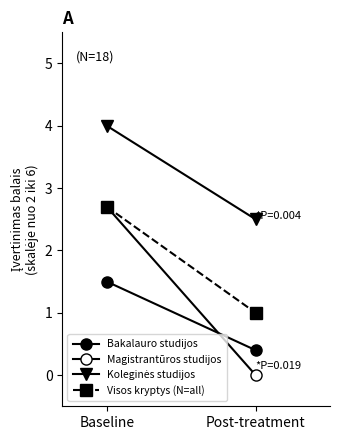

What is the minimum value for Visos kryptys (N=all)?

1.0